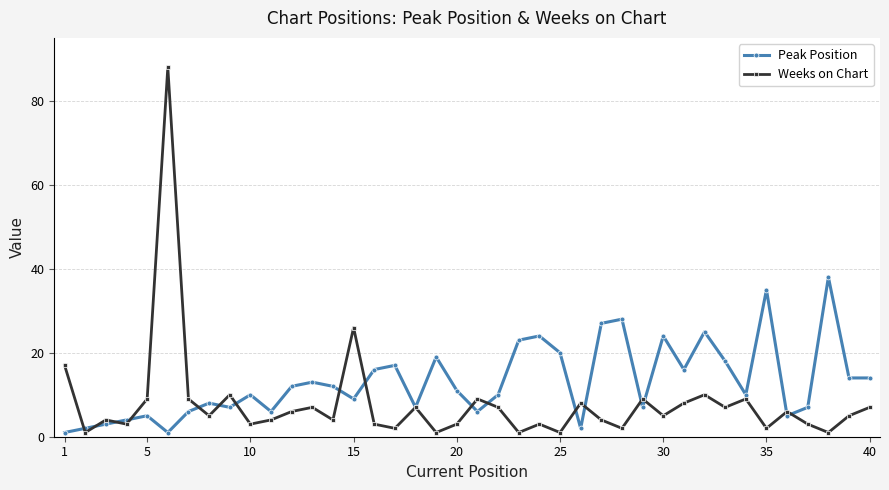

Which series ends up on top after the final intersection of Peak Position and Weeks on Chart?

Peak Position